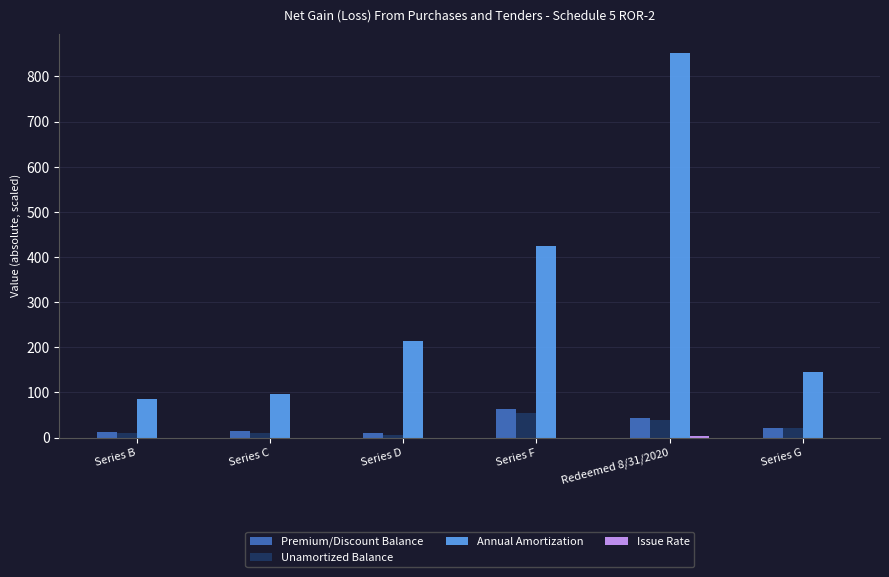

Where does the Annual Amortization series first go above 214?

Series D